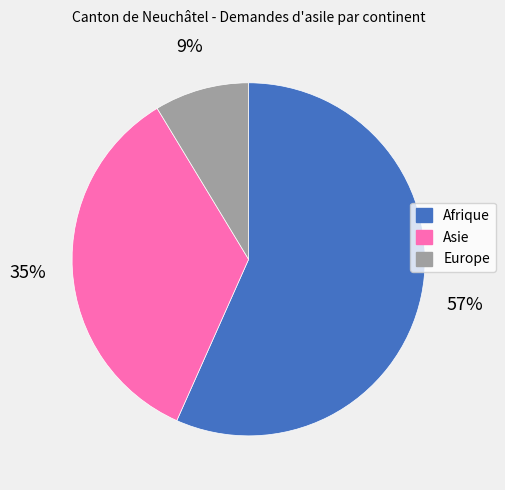

Combined, do Europe and Afrique account for over 50%?

Yes